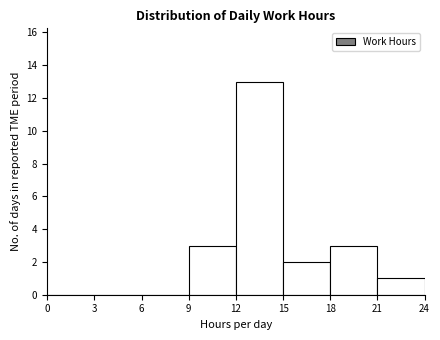

Over which range of the x-axis is the bar tallest?

12 to 15